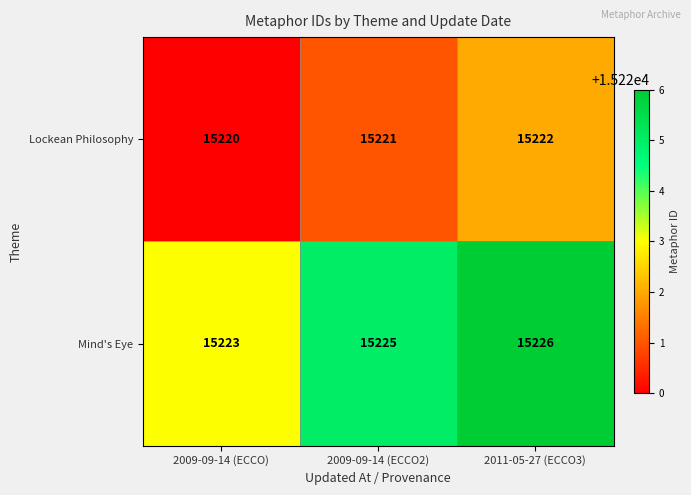

List the series in order of their overall mean, highest first.

Mind's Eye, Lockean Philosophy